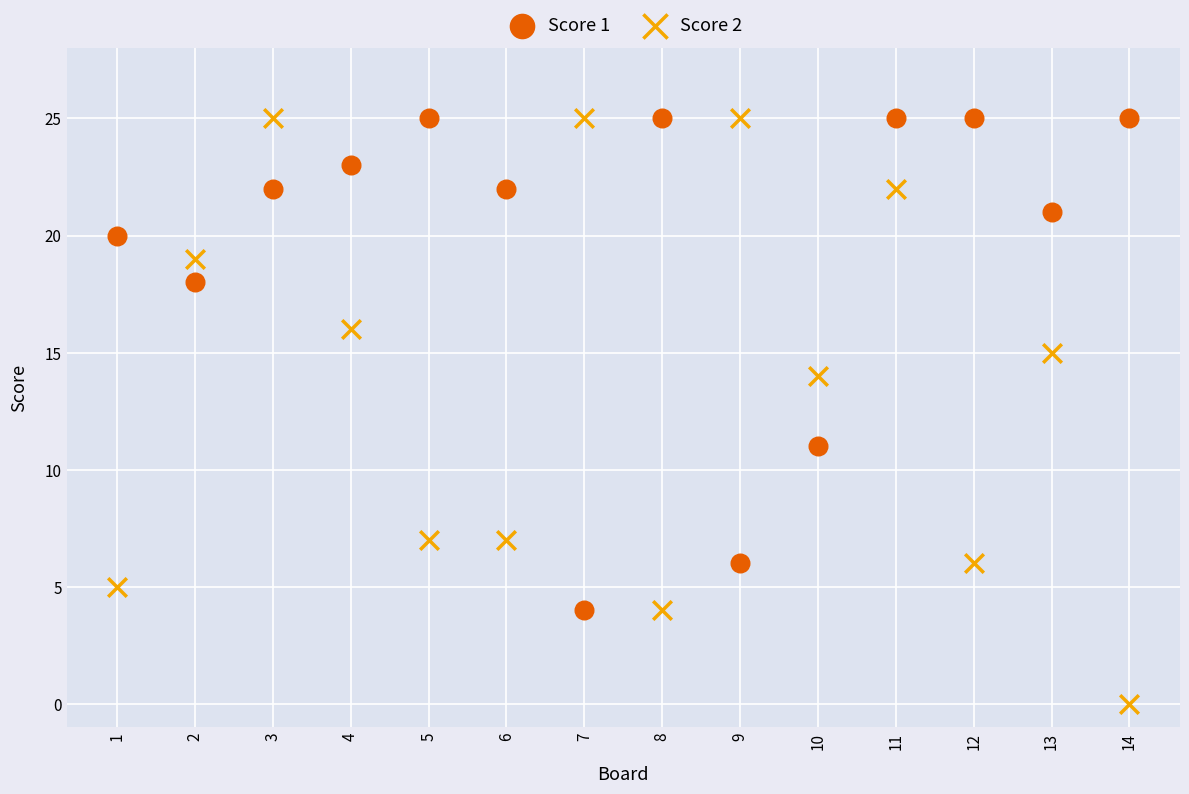

Across all data points, what is the range of Y values (max minus min)?

25